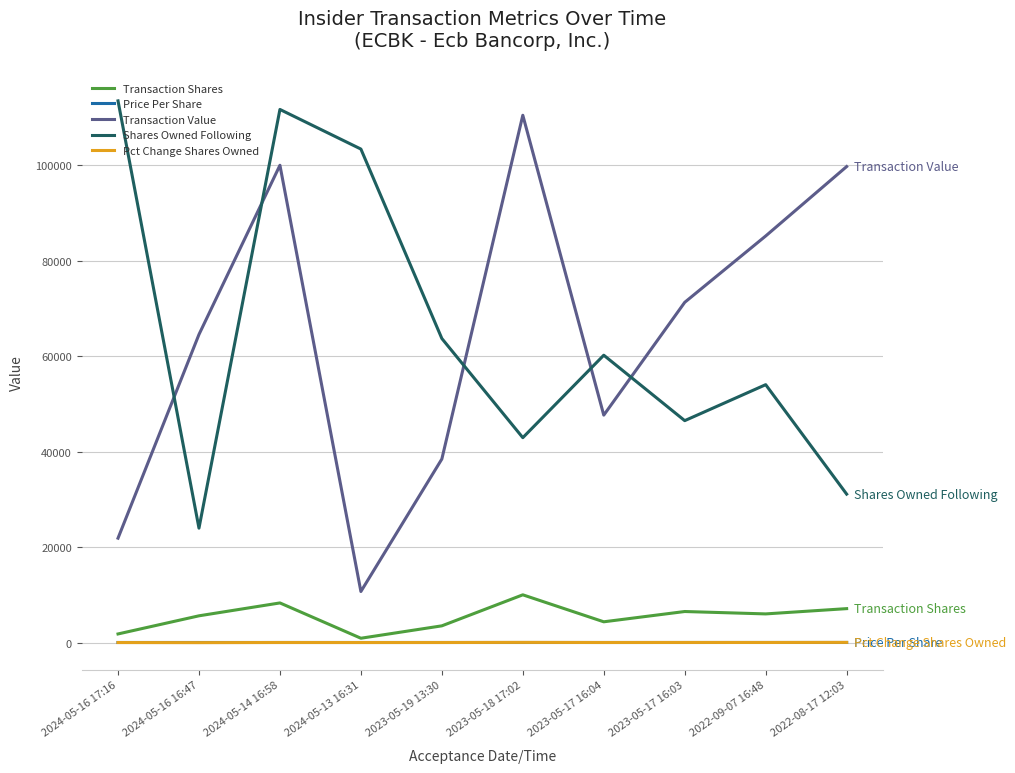

The value of Shares Owned Following at 2024-05-14 16:58 is 163303.5. True or false?

False